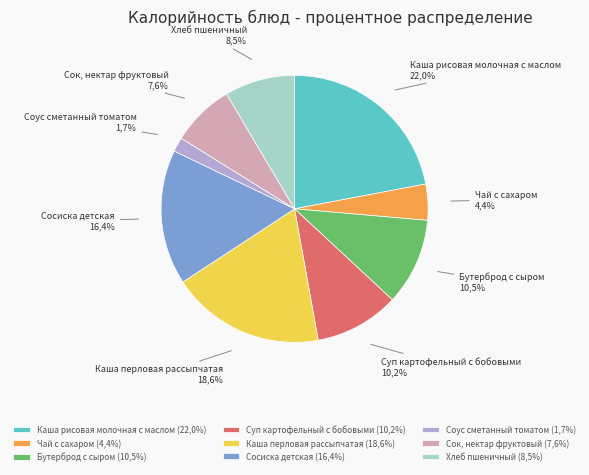

To the nearest percent, what portion does Суп картофельный с бобовыми represent?

10%